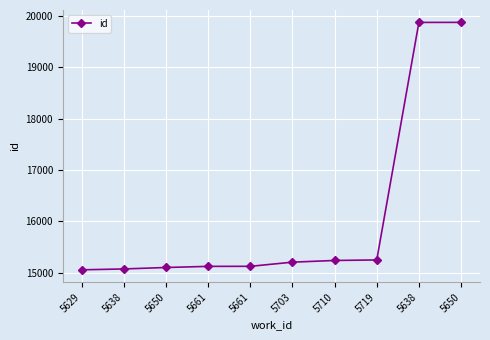

Which has a higher value, 5661 or 5719?

5719